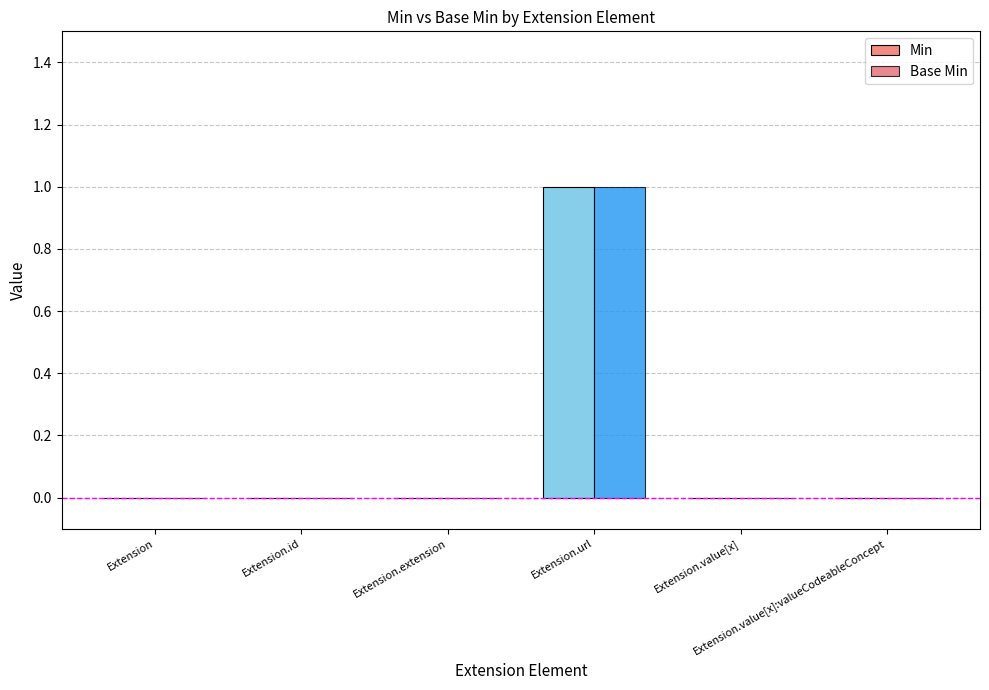

Rank the series at Extension.id from highest to lowest value.

Min, Base Min